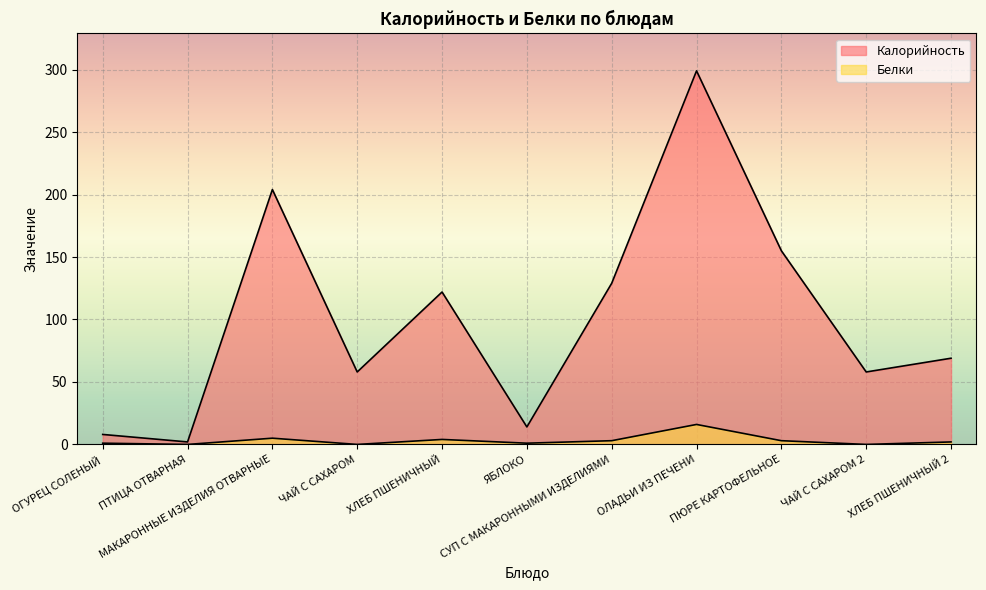

How many lines are shown in the chart?

2